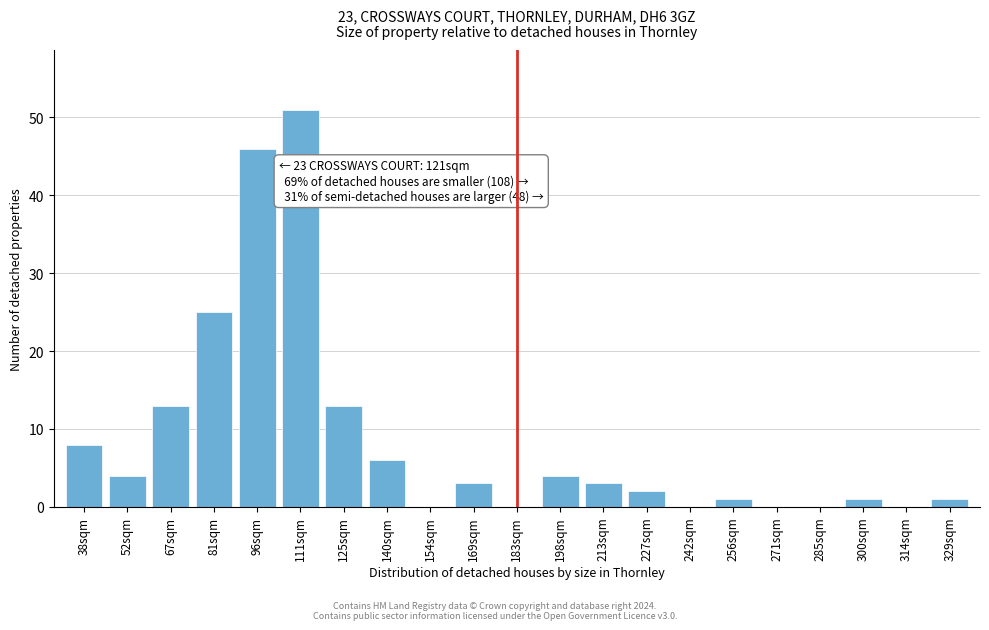

Reading left to right, extract all data points from this chart.

38sqm=8	52sqm=4	67sqm=13	81sqm=25	96sqm=46	111sqm=51	125sqm=13	140sqm=6	154sqm=0	169sqm=3	183sqm=0	198sqm=4	213sqm=3	227sqm=2	242sqm=0	256sqm=1	271sqm=0	285sqm=0	300sqm=1	314sqm=0	329sqm=1